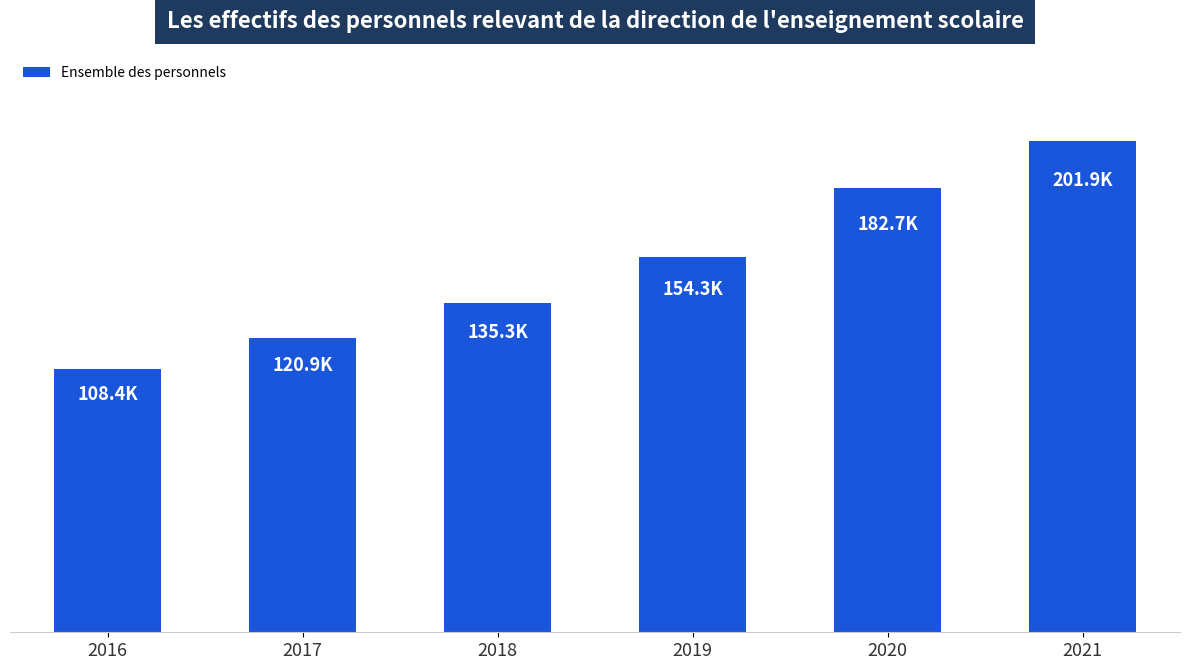

Count the values in the range 120866 to 182746.

4